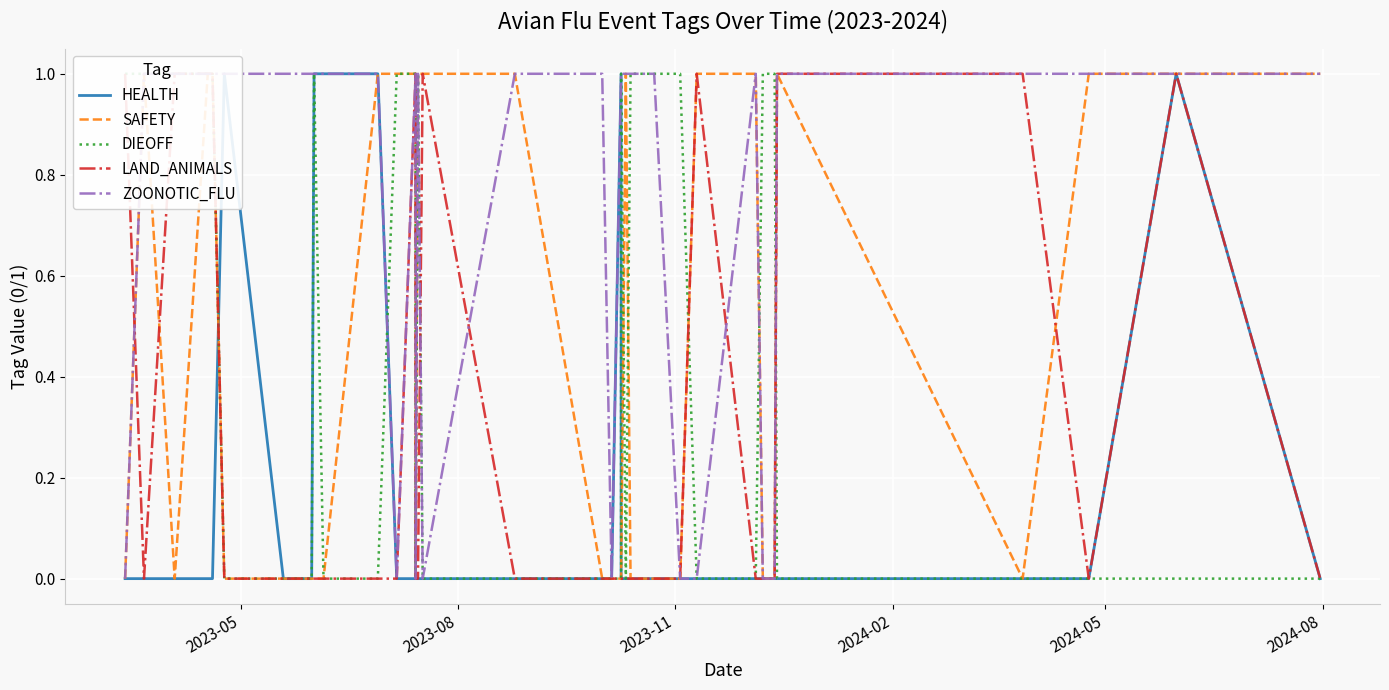

True or false: DIEOFF and LAND_ANIMALS cross at least once.

True